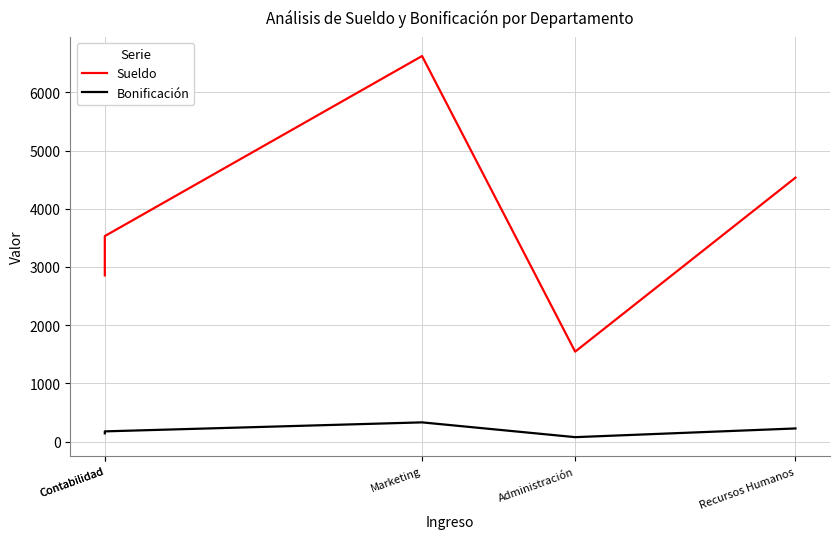

The Bonificación series shows 176.6 at Contabilidad. True or false?

True